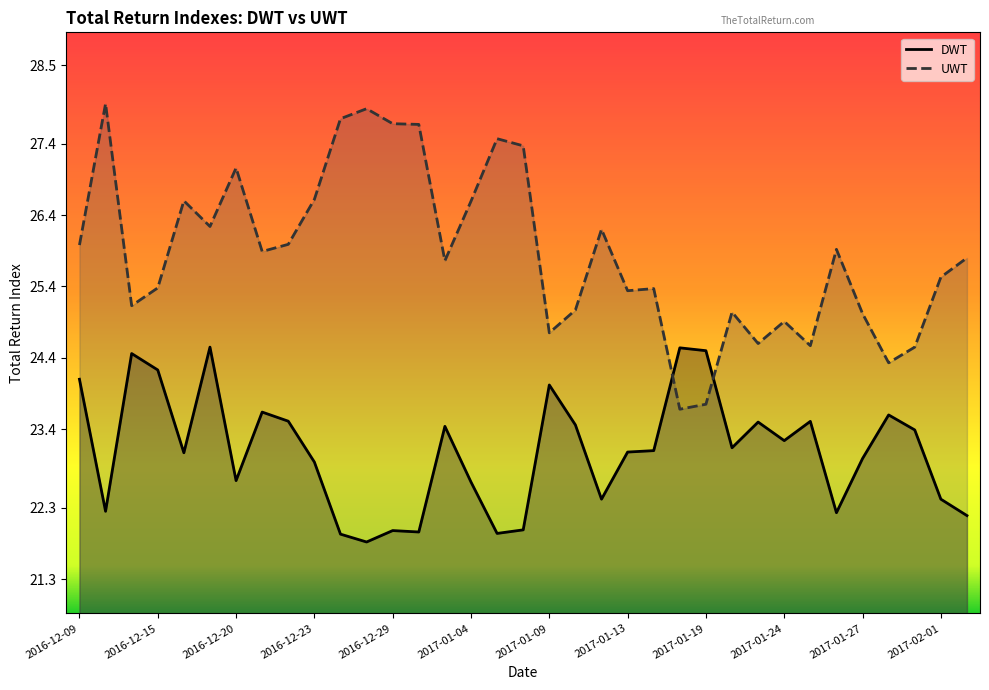

What is the highest value of the UWT series?

28.0